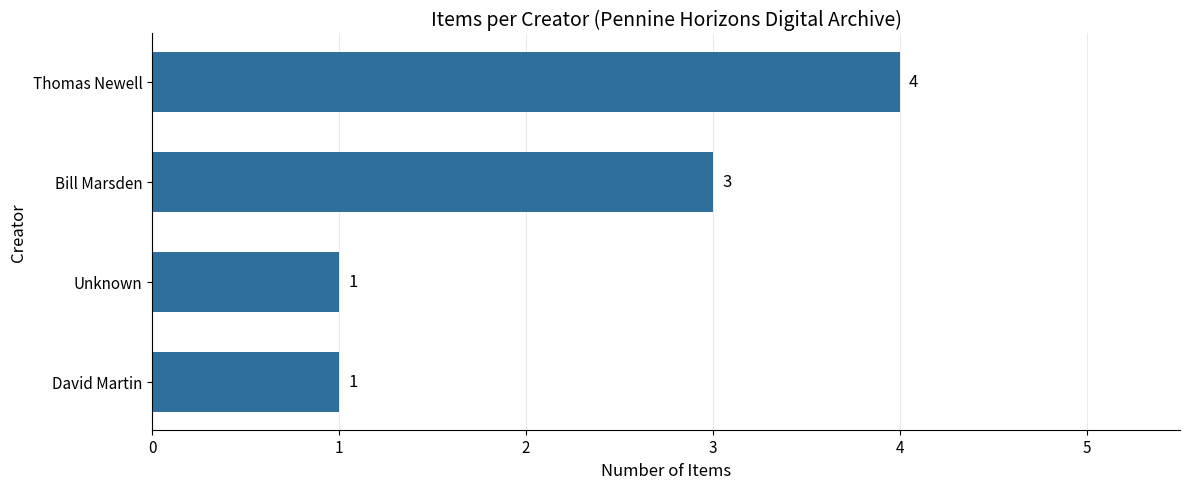

True or false: the data shows 2 at Unknown.

False